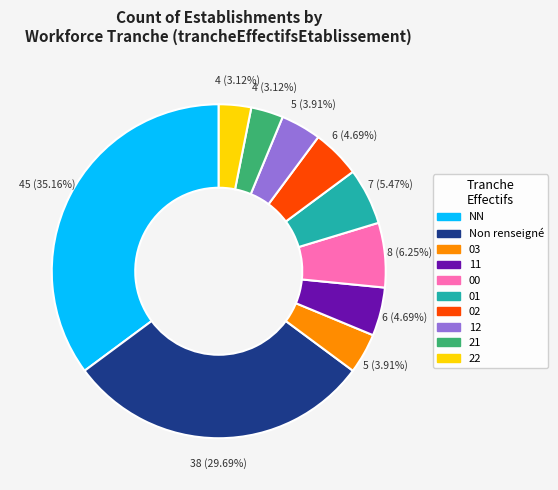

Count the number of slices in the pie.

10